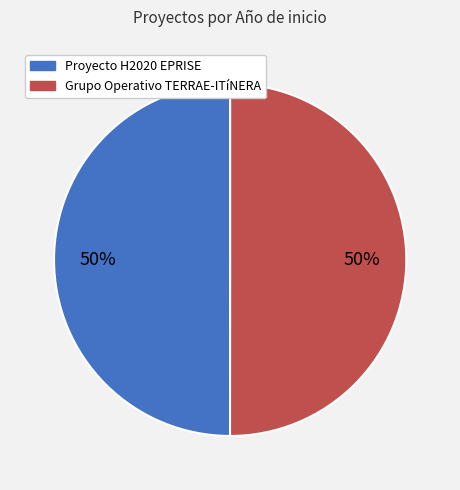

Combined, do Grupo Operativo TERRAE-ITíNERA and Proyecto H2020 EPRISE account for over 50%?

Yes